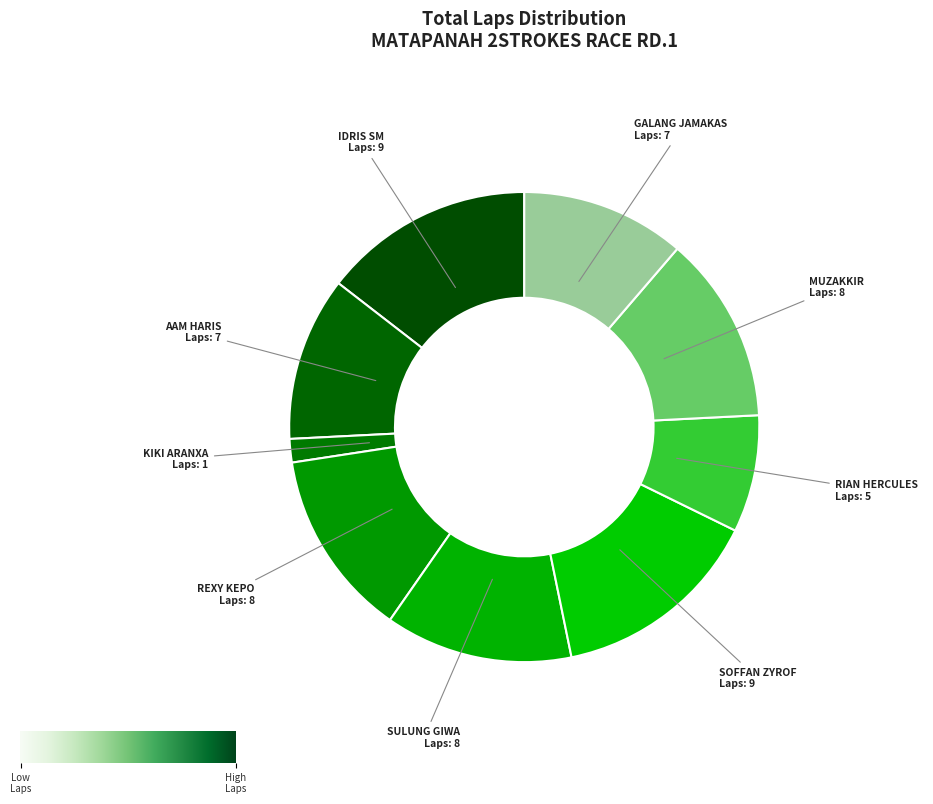

Count the number of slices in the pie.

9